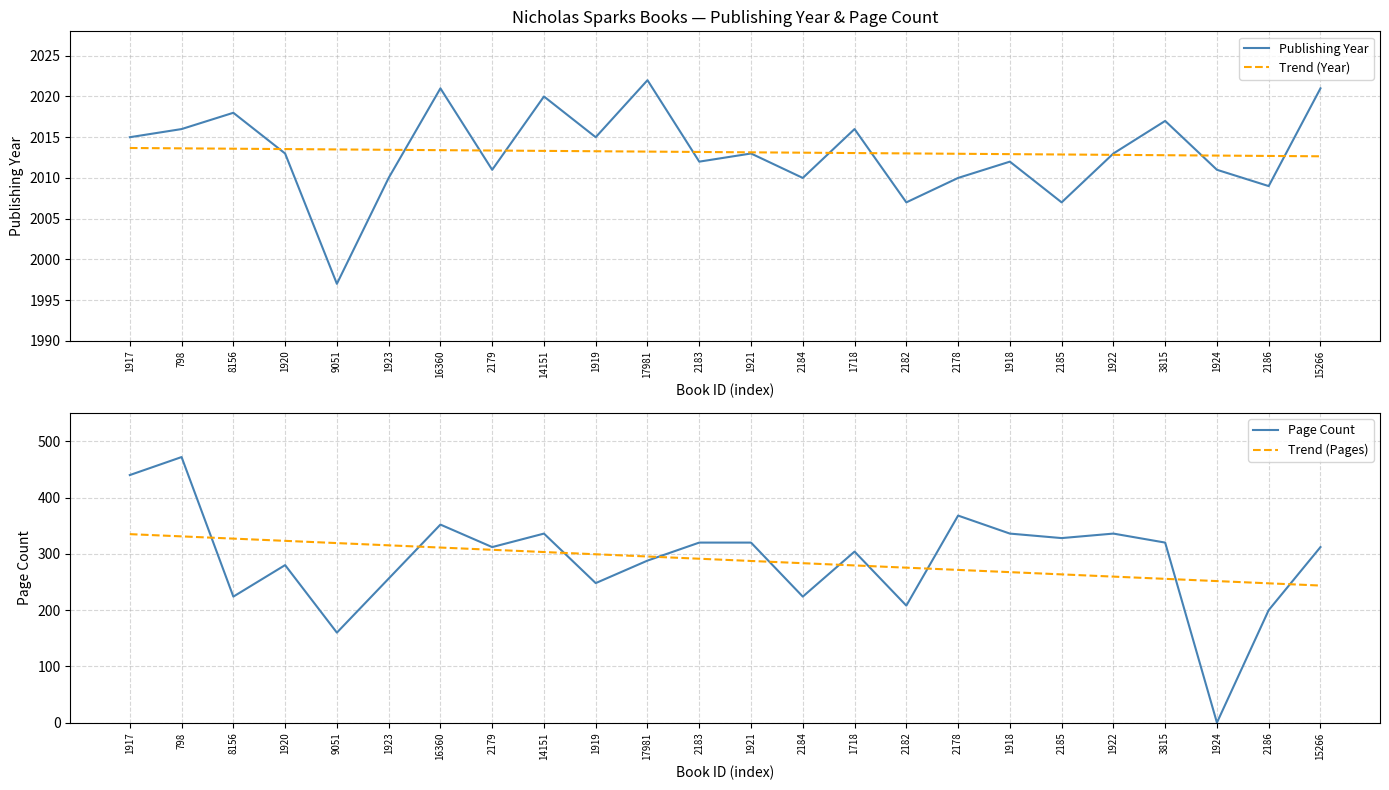

What is the difference between the maximum and minimum values in the Trend (Pages) series?

91.4